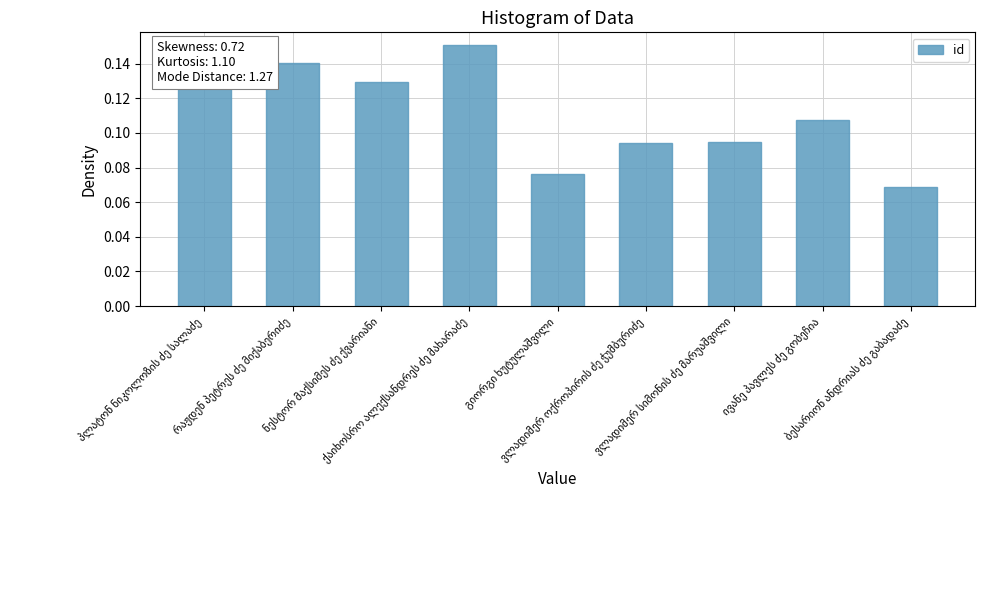

Count the values in the range 0 to 1.

9